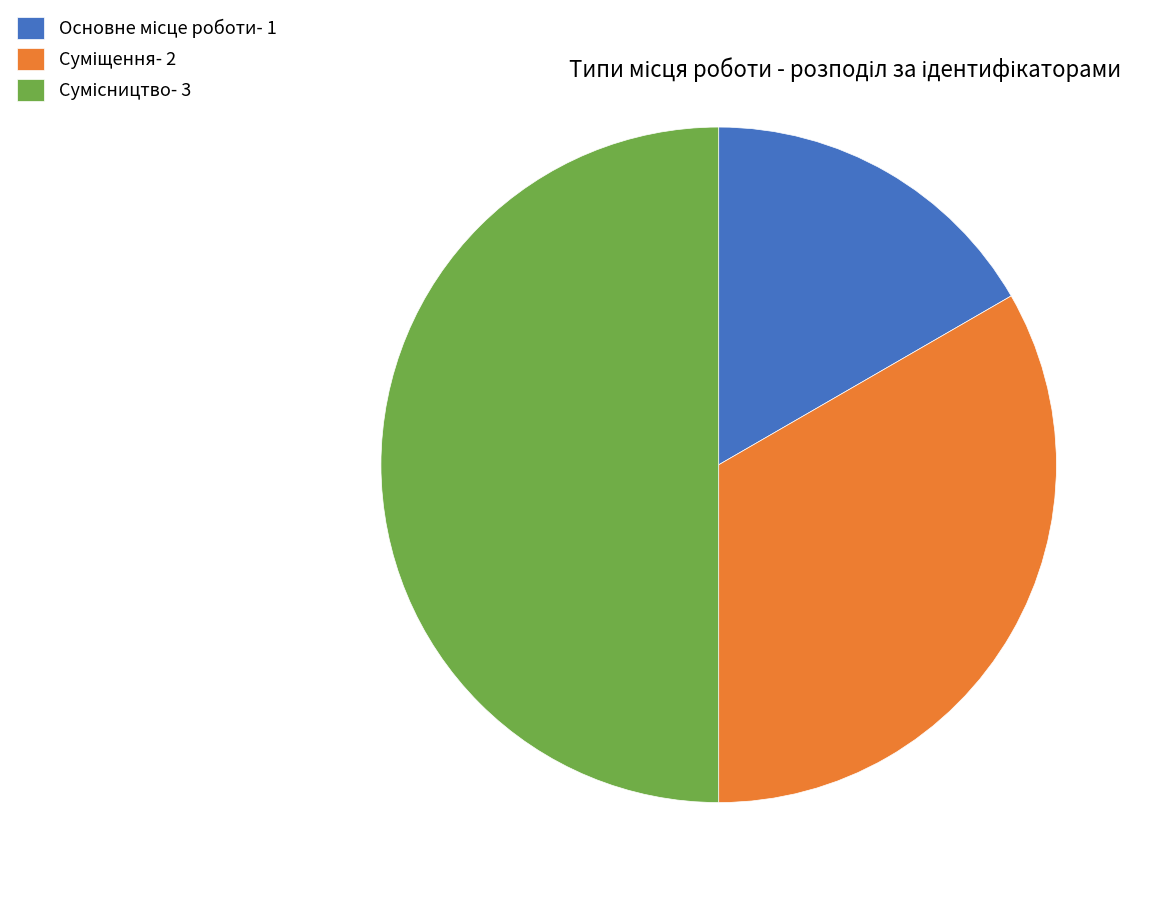

To the nearest percent, what is the difference between the largest and smallest slice percentages?

33%